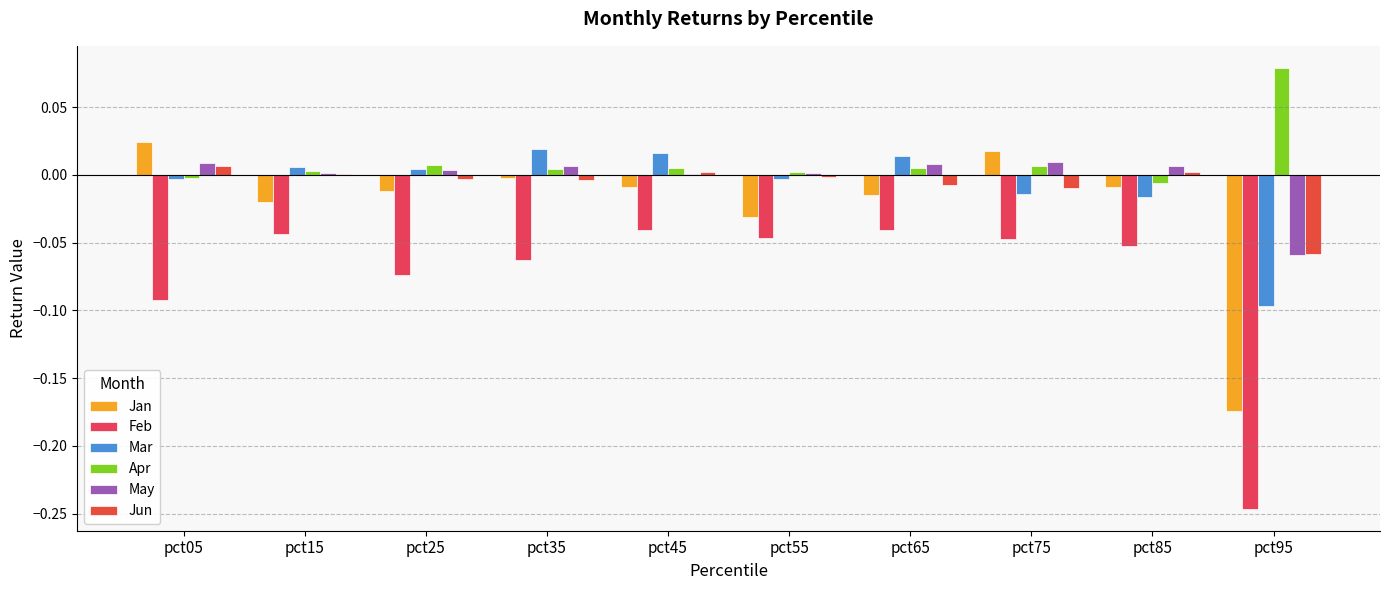

Reading left to right, transcribe all the data shown in this chart.

Jan: pct05=0.0	pct15=-0.0	pct25=-0.0	pct35=-0.0	pct45=-0.0	pct55=-0.0	pct65=-0.0	pct75=0.0	pct85=-0.0	pct95=-0.2
Feb: pct05=-0.1	pct15=-0.0	pct25=-0.1	pct35=-0.1	pct45=-0.0	pct55=-0.0	pct65=-0.0	pct75=-0.0	pct85=-0.1	pct95=-0.2
Mar: pct05=-0.0	pct15=0.0	pct25=0.0	pct35=0.0	pct45=0.0	pct55=-0.0	pct65=0.0	pct75=-0.0	pct85=-0.0	pct95=-0.1
Apr: pct05=-0.0	pct15=0.0	pct25=0.0	pct35=0.0	pct45=0.0	pct55=0.0	pct65=0.0	pct75=0.0	pct85=-0.0	pct95=0.1
May: pct05=0.0	pct15=0.0	pct25=0.0	pct35=0.0	pct45=0.0	pct55=0.0	pct65=0.0	pct75=0.0	pct85=0.0	pct95=-0.1
Jun: pct05=0.0	pct15=0.0	pct25=-0.0	pct35=-0.0	pct45=0.0	pct55=-0.0	pct65=-0.0	pct75=-0.0	pct85=0.0	pct95=-0.1